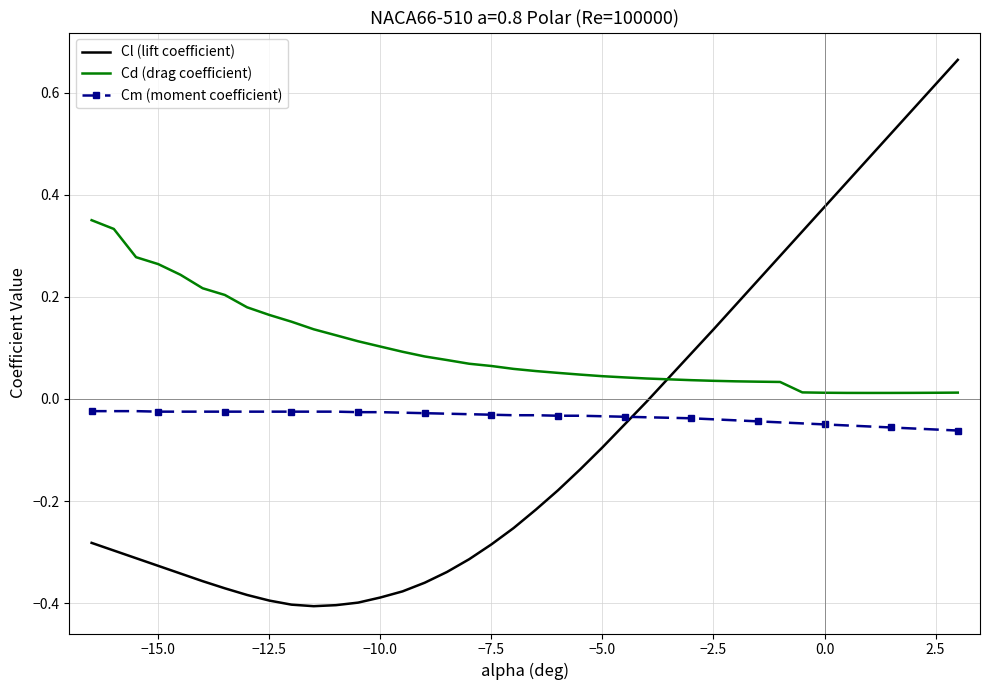

Which series has the widest spread of values?

Cl (lift coefficient)